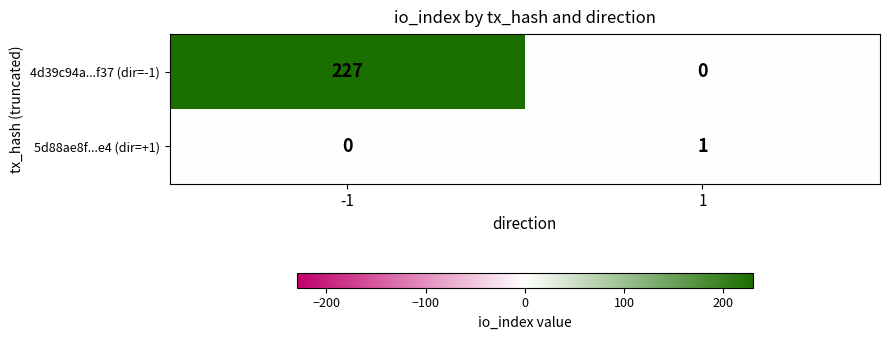

How many categories are shown in the chart?

2